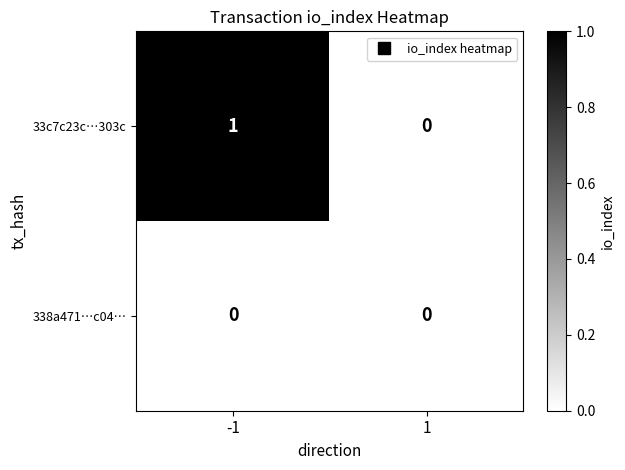

Reading right to left, transcribe all the data shown in this chart.

33c7c23c…303c: 0	1
338a471…c04…: 0	0